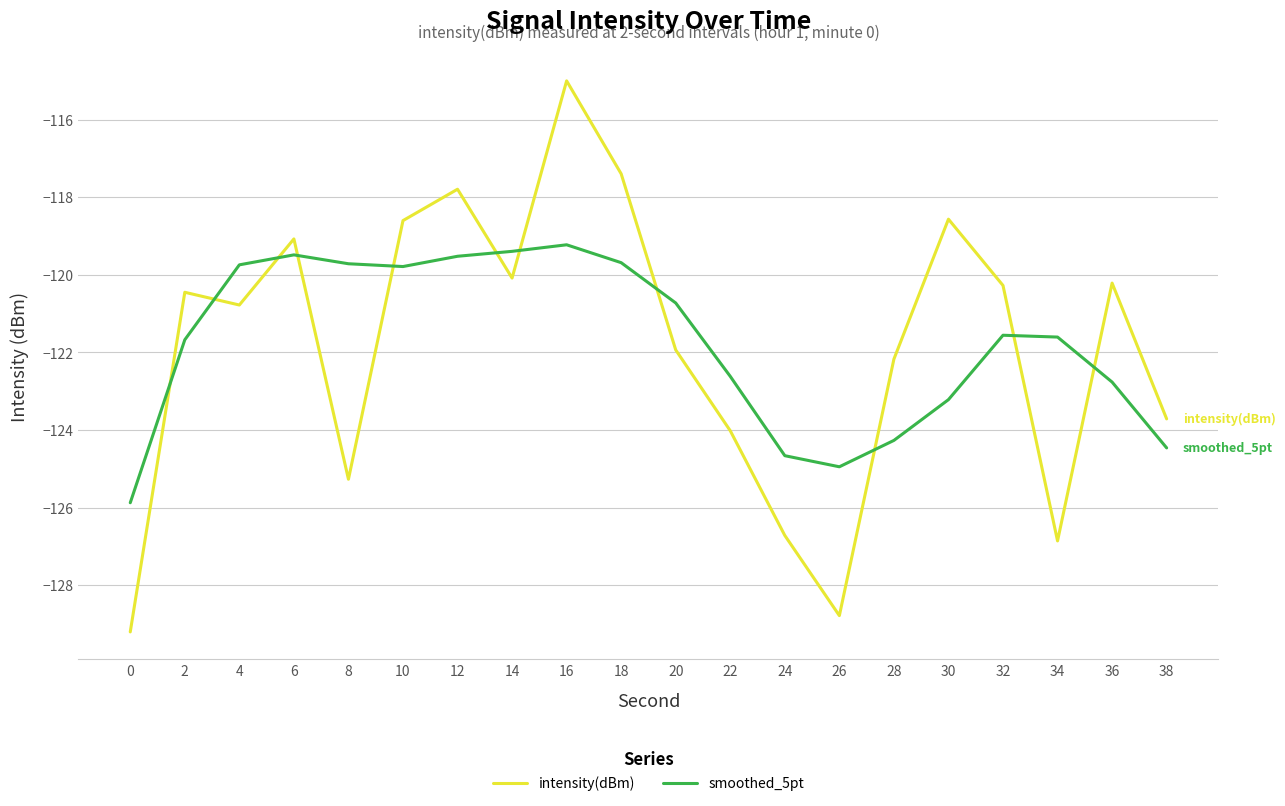

What is the spread (max minus min) of values at 32?

1.3